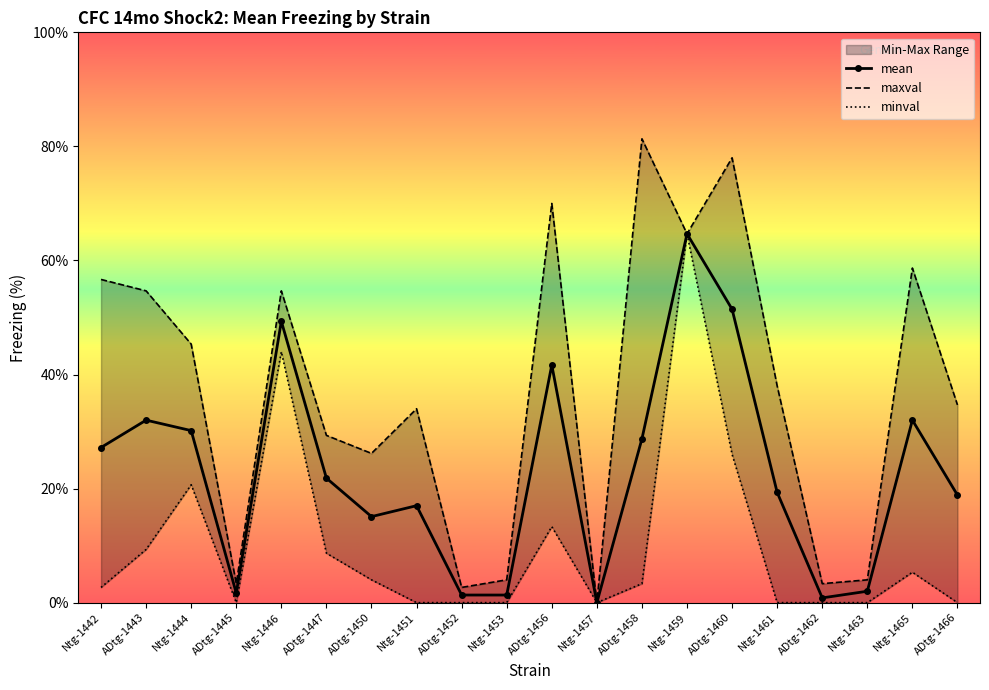

True or false: maxval and minval cross at least once.

False